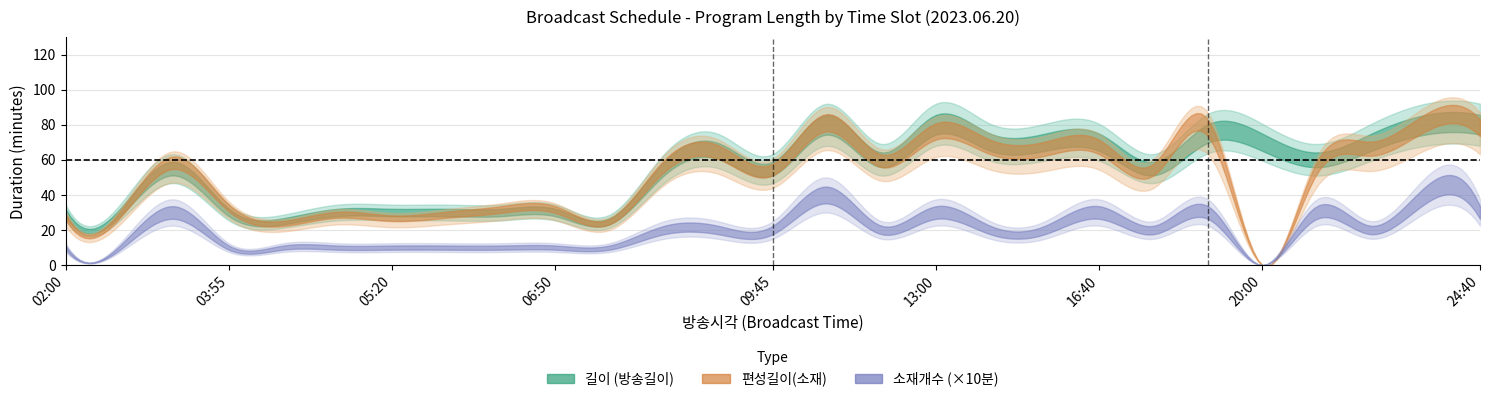

Reading right to left, extract all data points from this chart.

길이: 24:40=80	23:20=80	22:10=70	21:10=60	20:00=70	18:45=75	17:50=55	16:40=70	15:30=70	14:20=70	13:00=80	12:00=60	10:40=80	09:45=55	08:40=65	07:45=55	07:20=25	06:50=30	06:20=30	05:50=30	05:20=30	04:50=30	04:25=25	03:55=30	03:00=55	02:30=30	02:00=30
편성길이(소재): 24:40=79	23:20=82	22:10=67	21:10=56	20:00=0	18:45=79	17:50=55	16:40=68	15:30=67	14:20=68	13:00=77	12:00=60	10:40=82	09:45=55	08:40=65	07:45=57	07:20=25	06:50=32	06:20=32	05:50=29	05:20=27	04:50=29	04:25=24	03:55=33	03:00=59	02:30=29	02:00=28
소재개수: 24:40=3	23:20=4	22:10=2	21:10=3	20:00=0	18:45=3	17:50=2	16:40=3	15:30=2	14:20=2	13:00=3	12:00=2	10:40=4	09:45=2	08:40=2	07:45=2	07:20=1	06:50=1	06:20=1	05:50=1	05:20=1	04:50=1	04:25=1	03:55=1	03:00=3	02:30=1	02:00=1